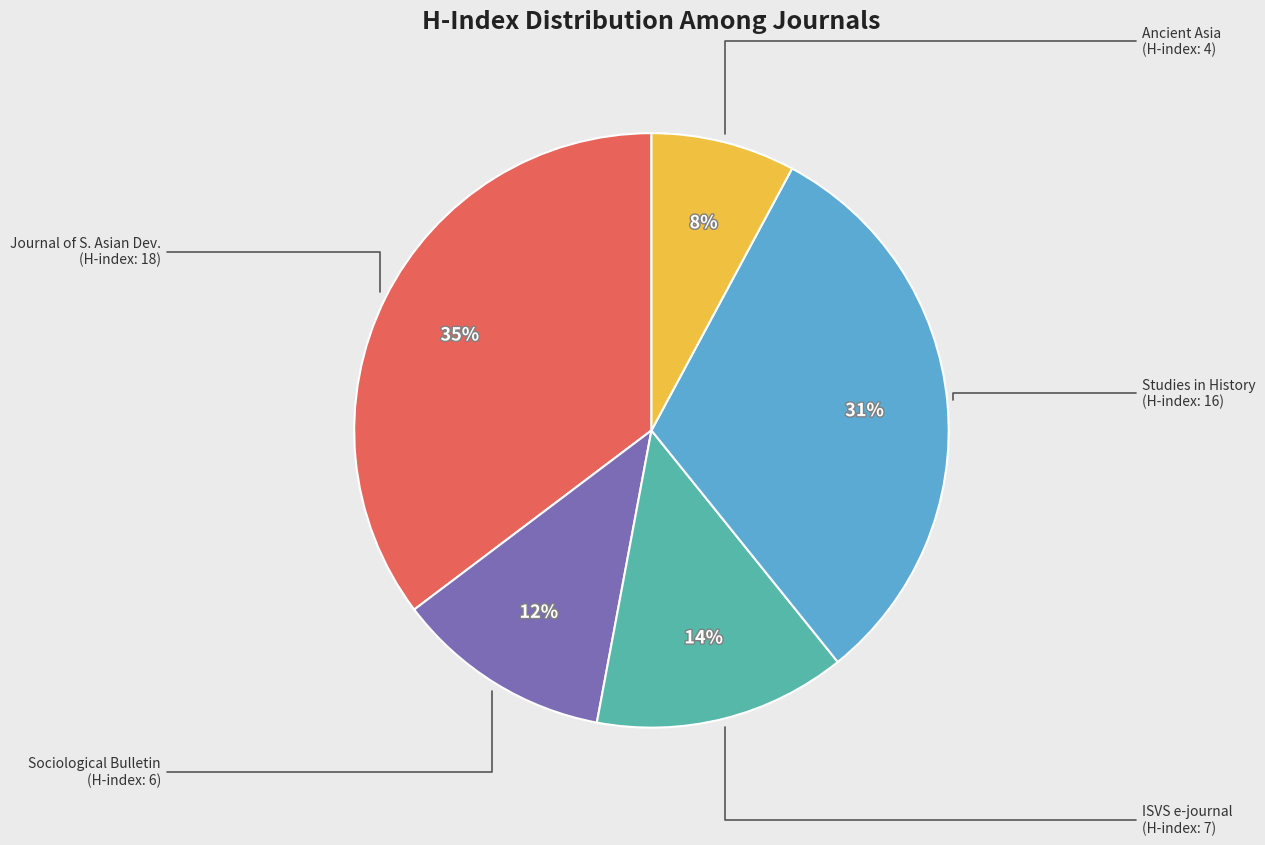

Is there any slice that represents more than half of the pie?

No